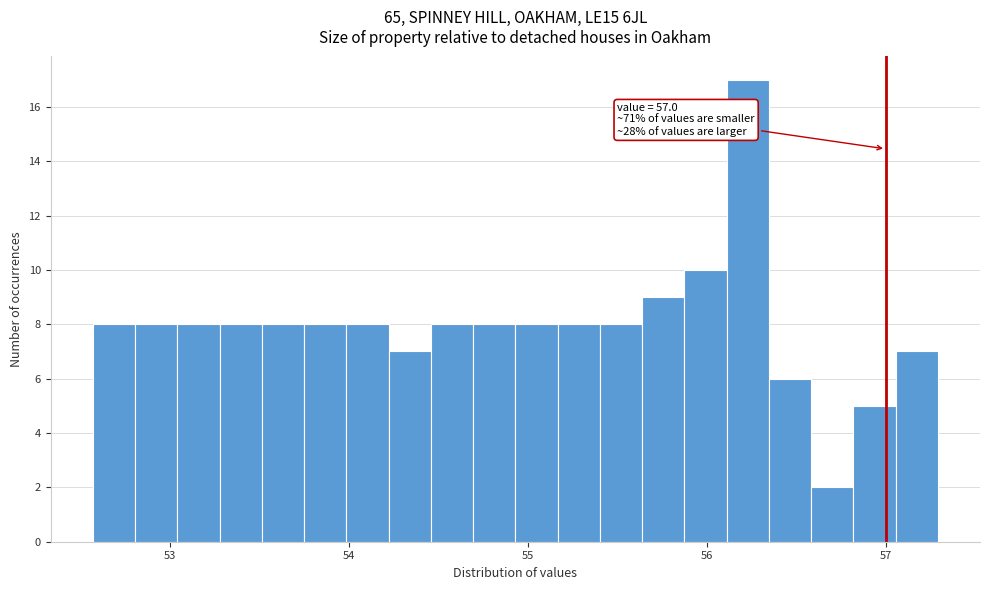

Around what value on the x-axis is the tallest bar? Give the approximate position of its centre, as read against the axis.

56.2